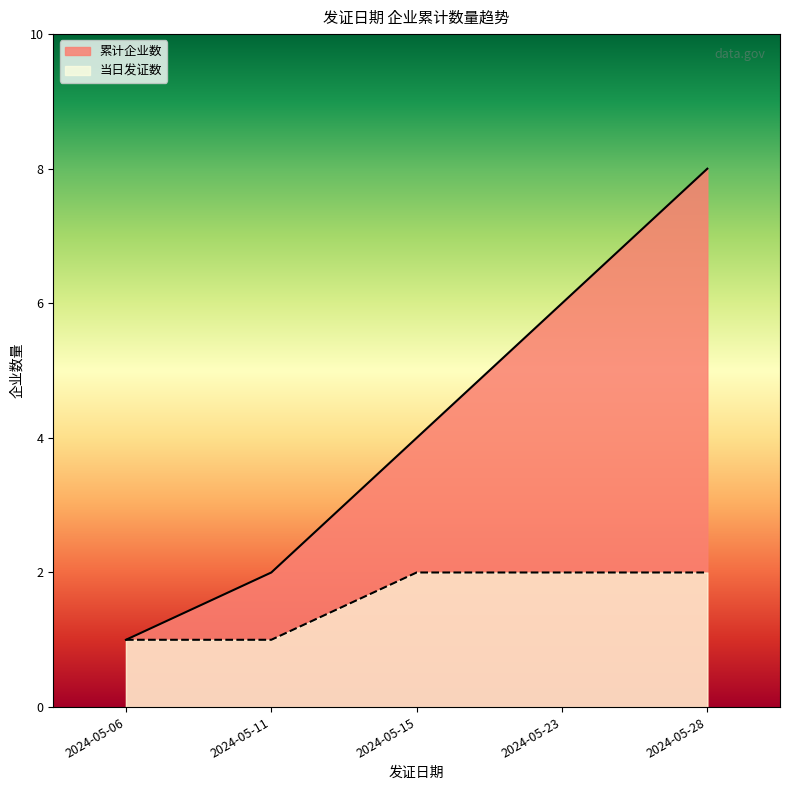

Which has a higher value, 2024-05-23 or 2024-05-23?

2024-05-23